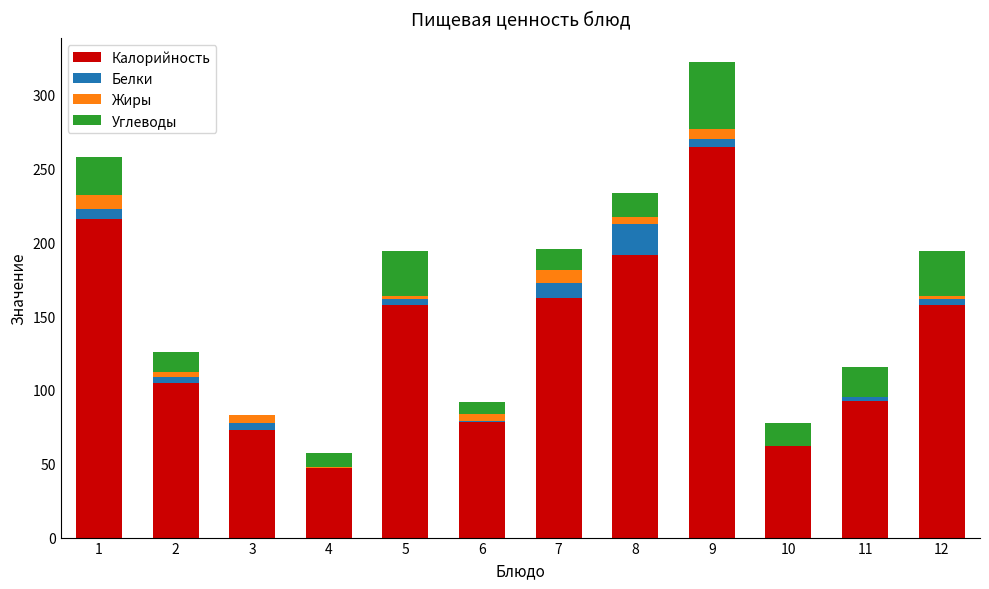

Are the bars horizontal?

No